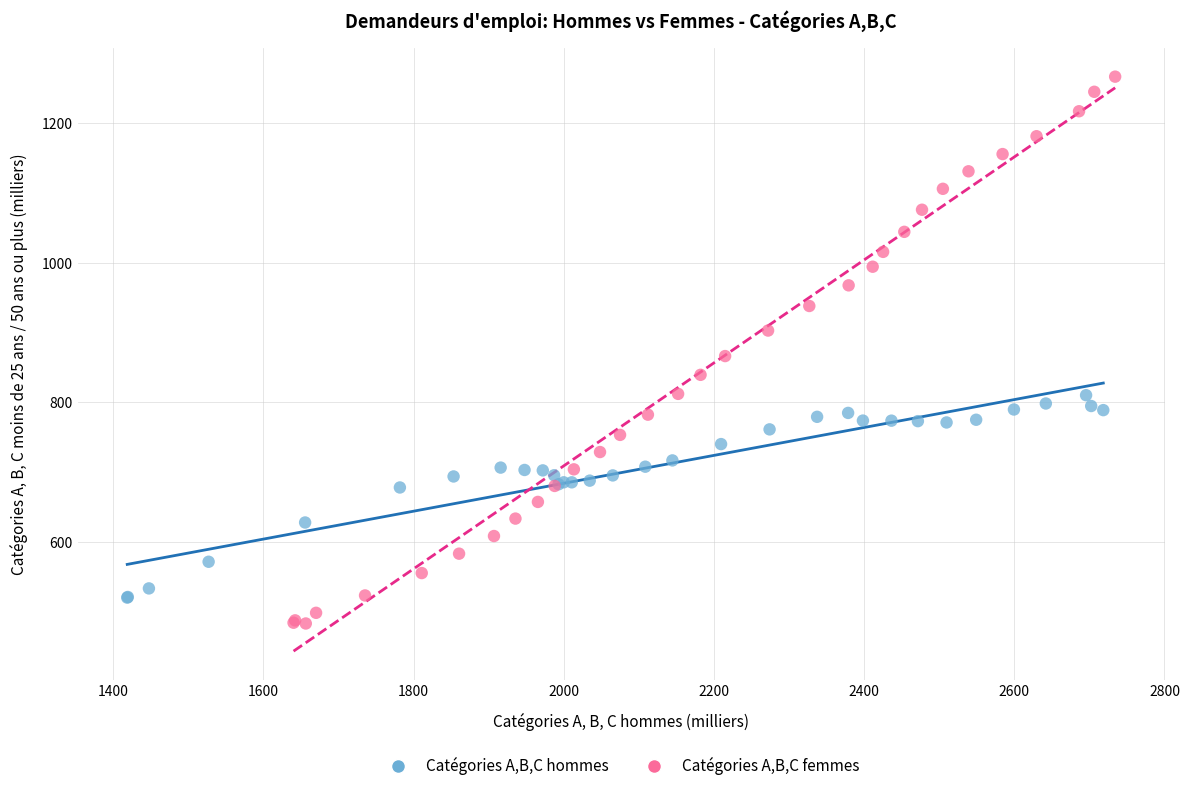

Which series has the largest Y range (max minus min)?

Catégories A,B,C femmes